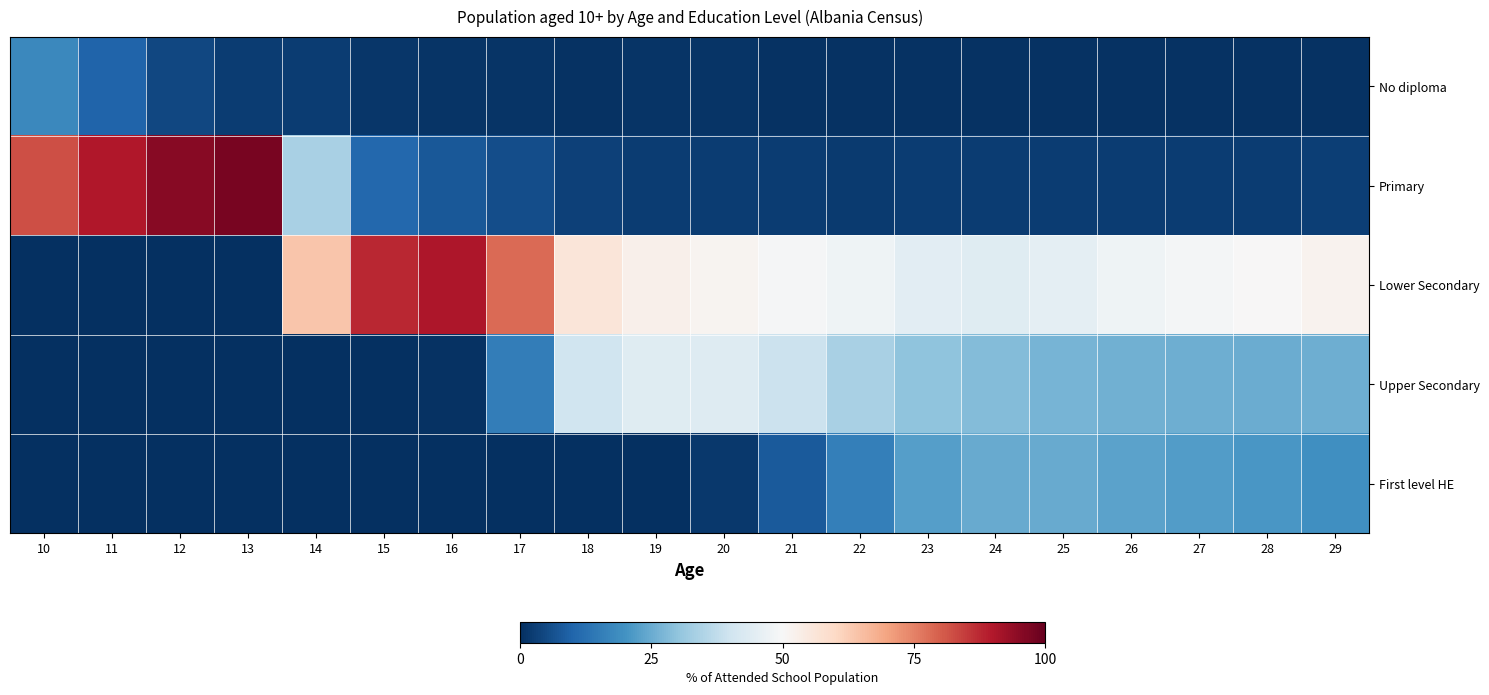

Between 11 and 27, which series saw the biggest shift?

Primary